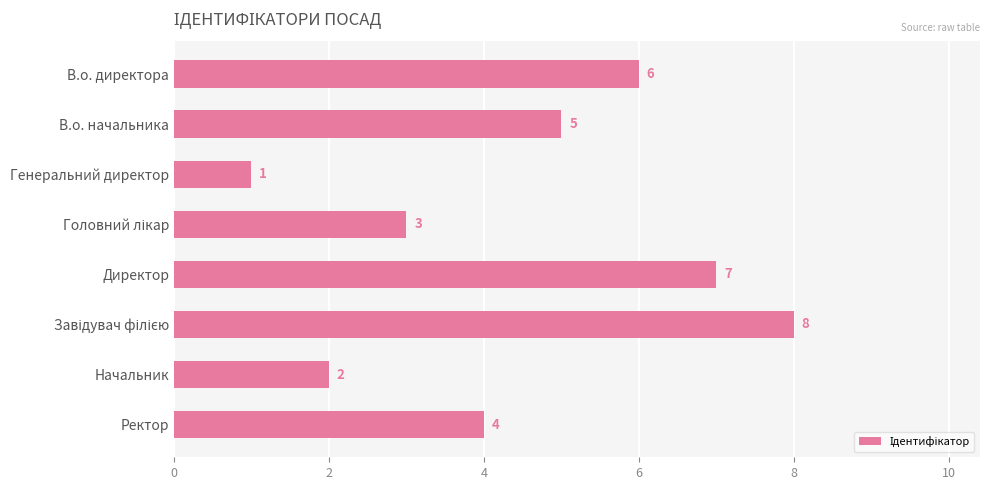

What is the difference between the maximum and minimum values?

7